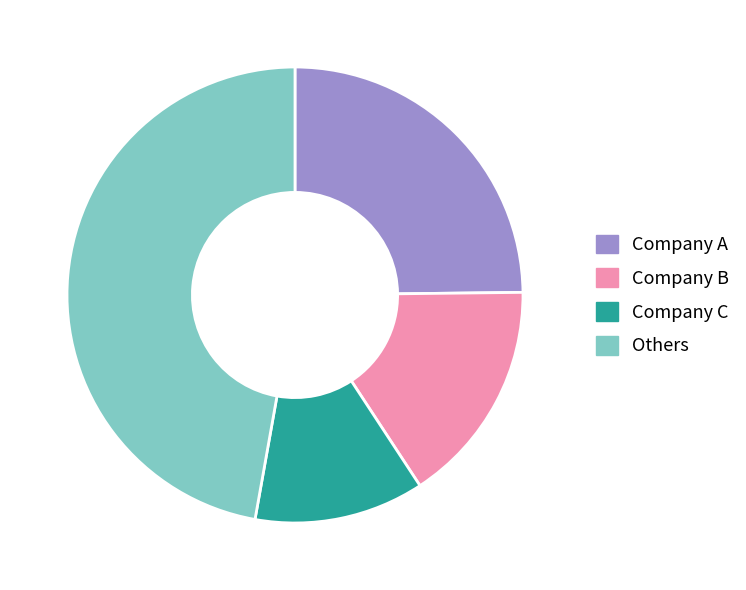

The Company C slice represents 25% of the pie. True or false?

False